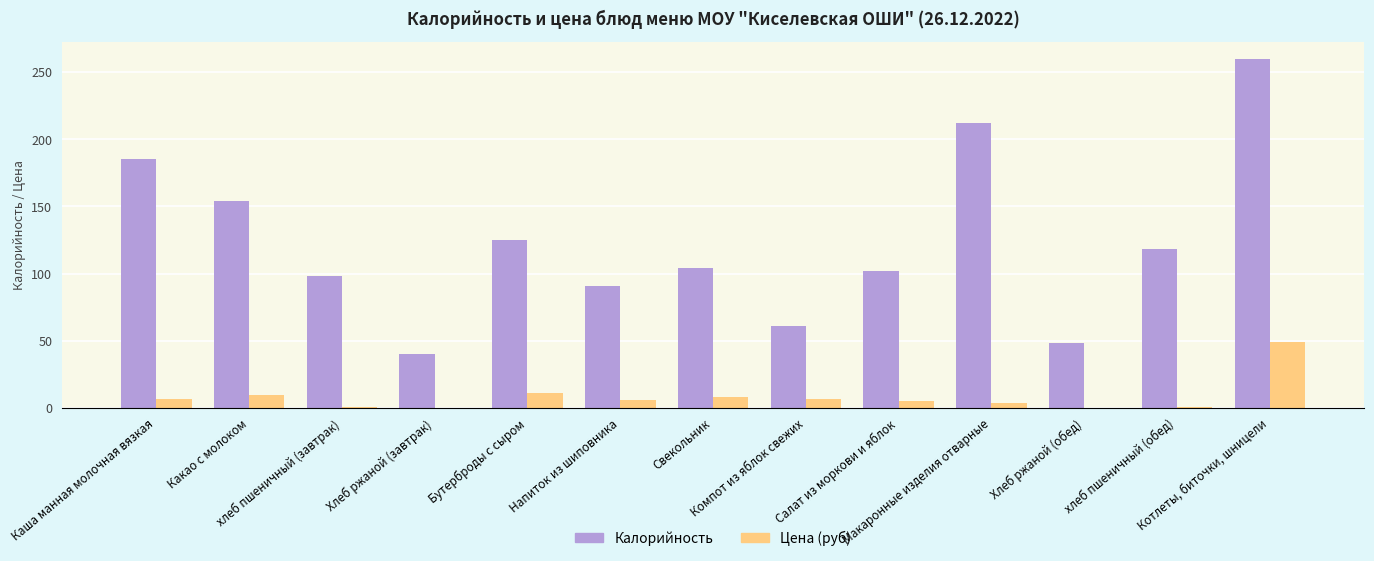

What is the highest value of the Цена (руб) series?

49.2